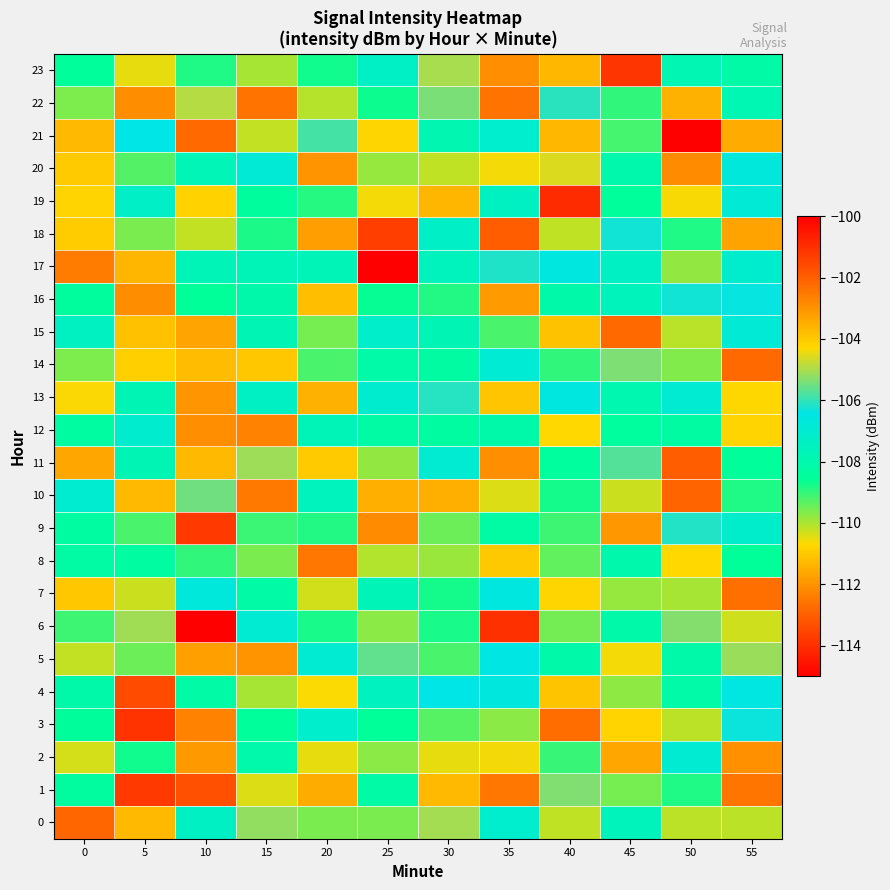

At how many categories does at least one series exceed -109?

12